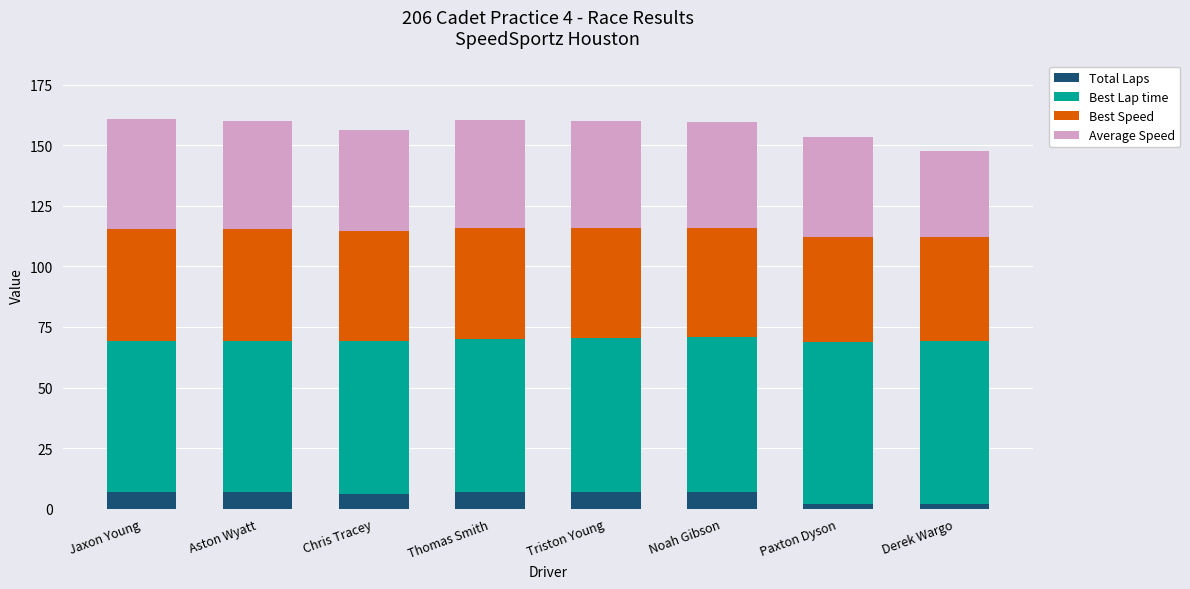

What is the total value across all series at Jaxon Young?

160.8